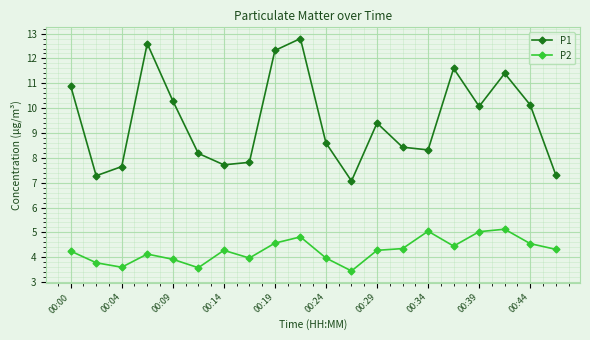

Which series has the largest total across all categories?

P1